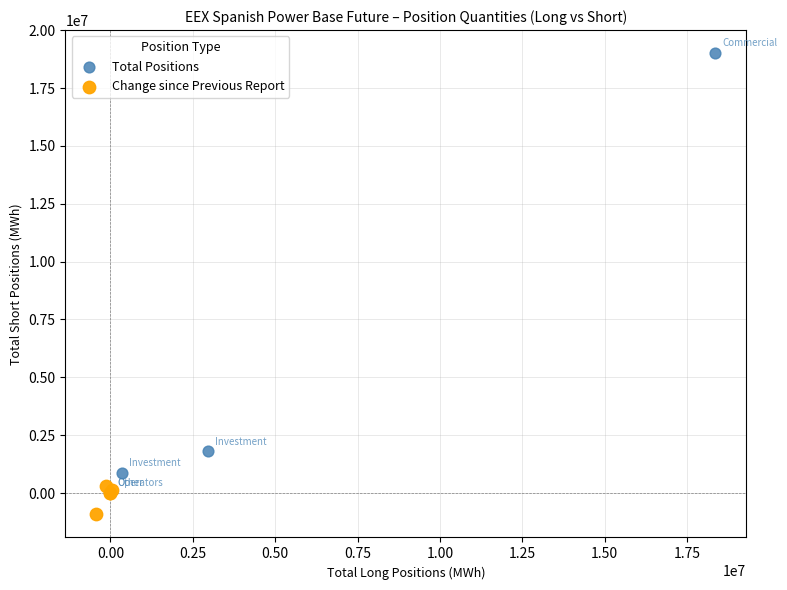

Which series contains the highest Y value?

Total Positions